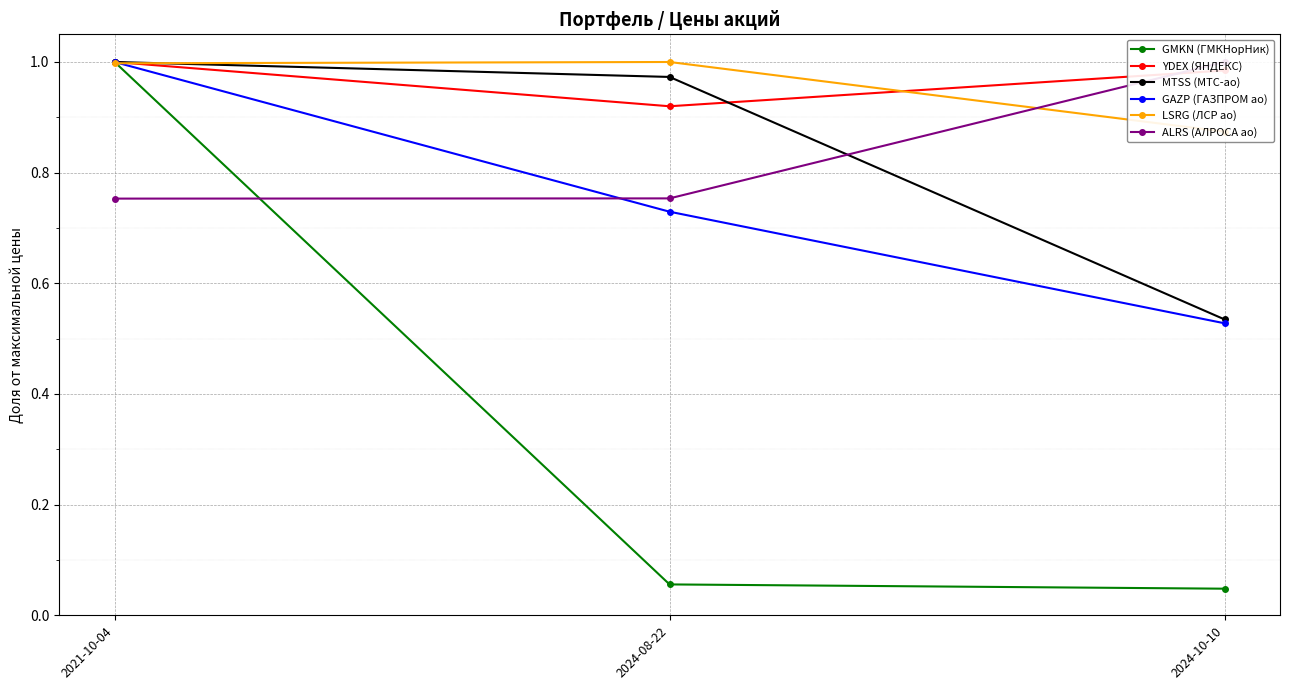

At which label does GMKN (ГМКНорНик) reach its peak?

2021-10-04